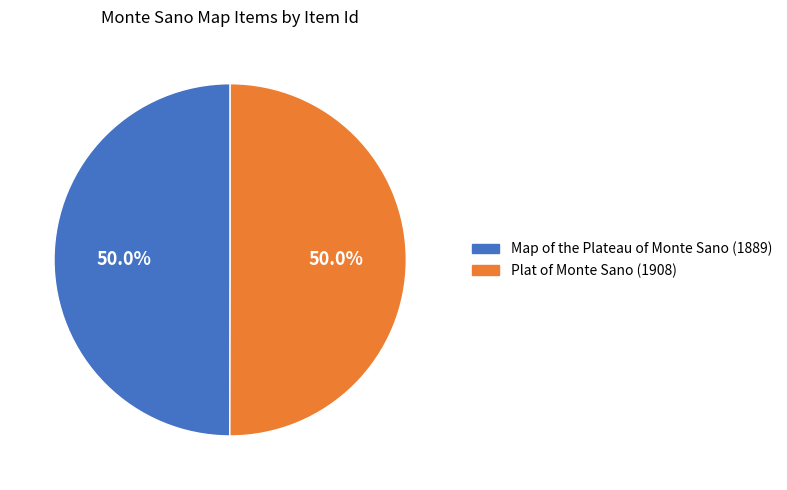

What portion of the pie excludes Map of the Plateau of Monte Sano (1889)?

50.0%